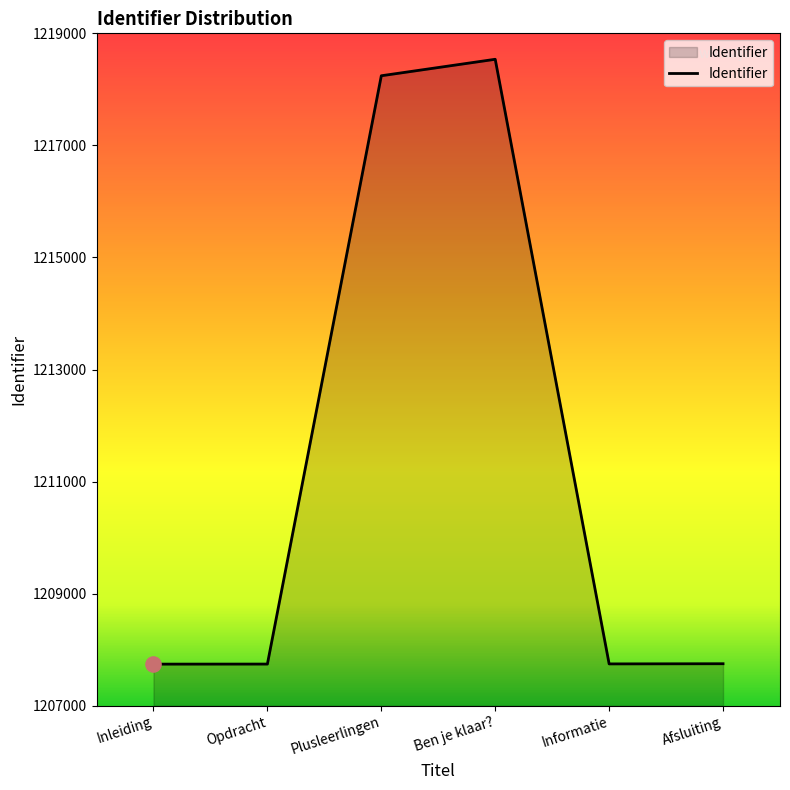

What is the change in value from Opdracht to Plusleerlingen?

+10498